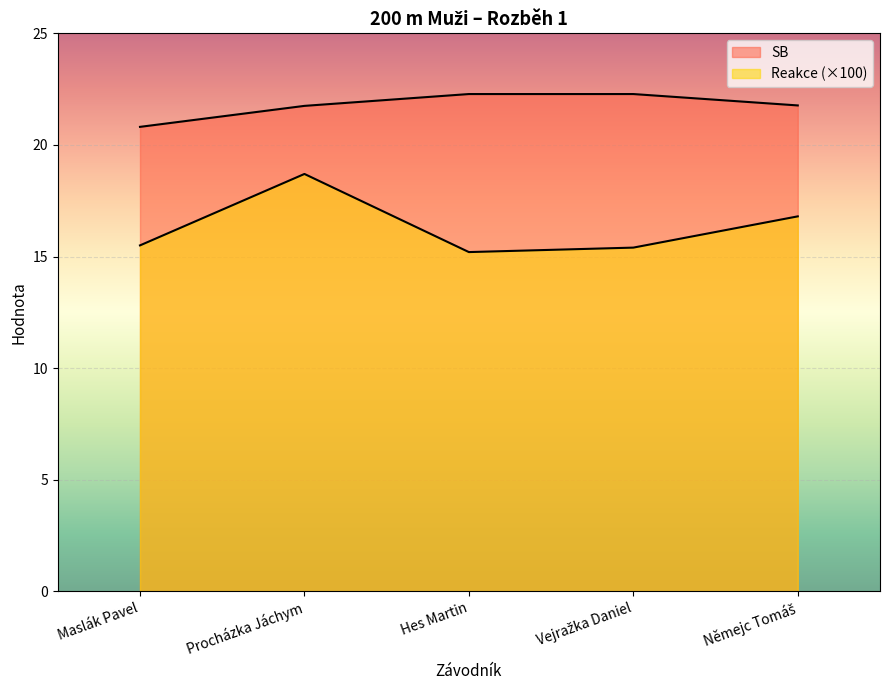

Which category has the highest value across all series?

Hes Martin